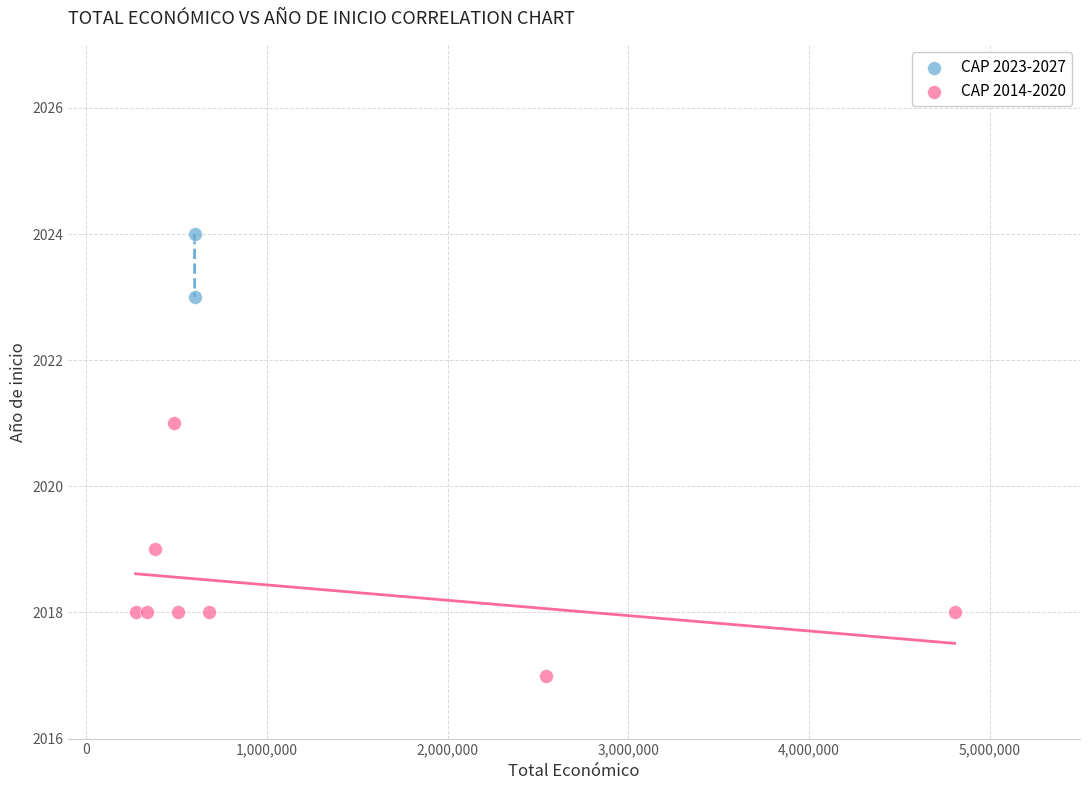

What are all the series names shown in the legend?

CAP 2023-2027, CAP 2014-2020